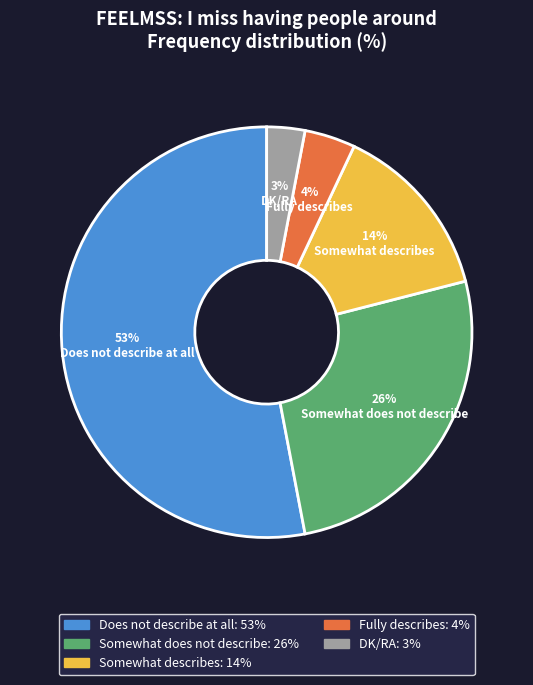

How many segments does this pie chart have?

5